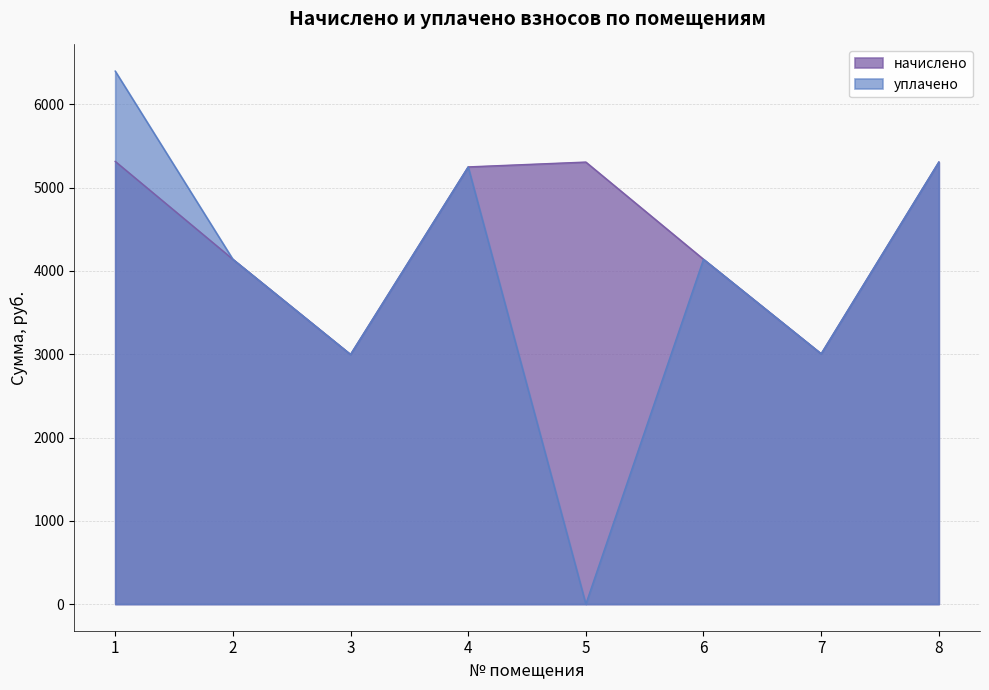

How many interior local peaks does the уплачено series have?

2